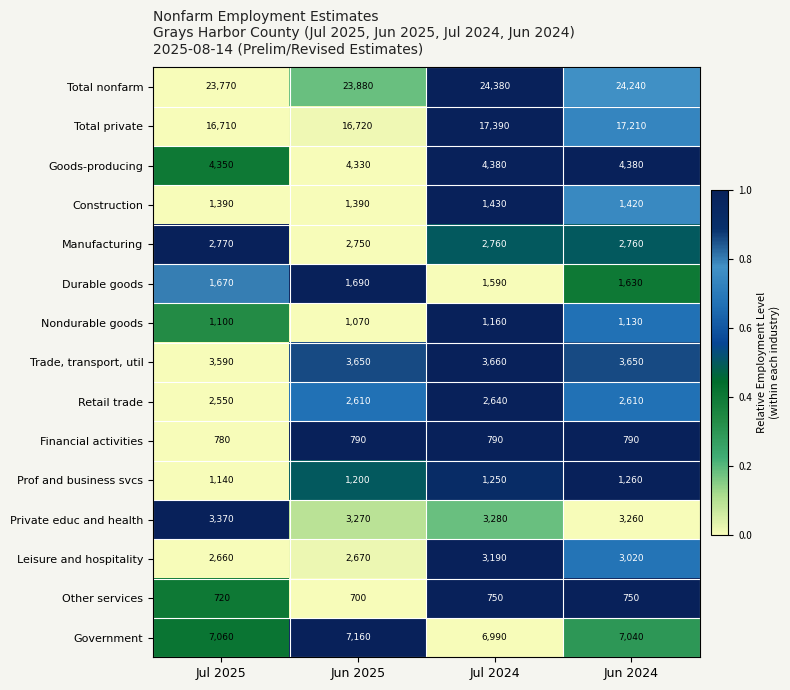

Count the number of categories in the chart.

4